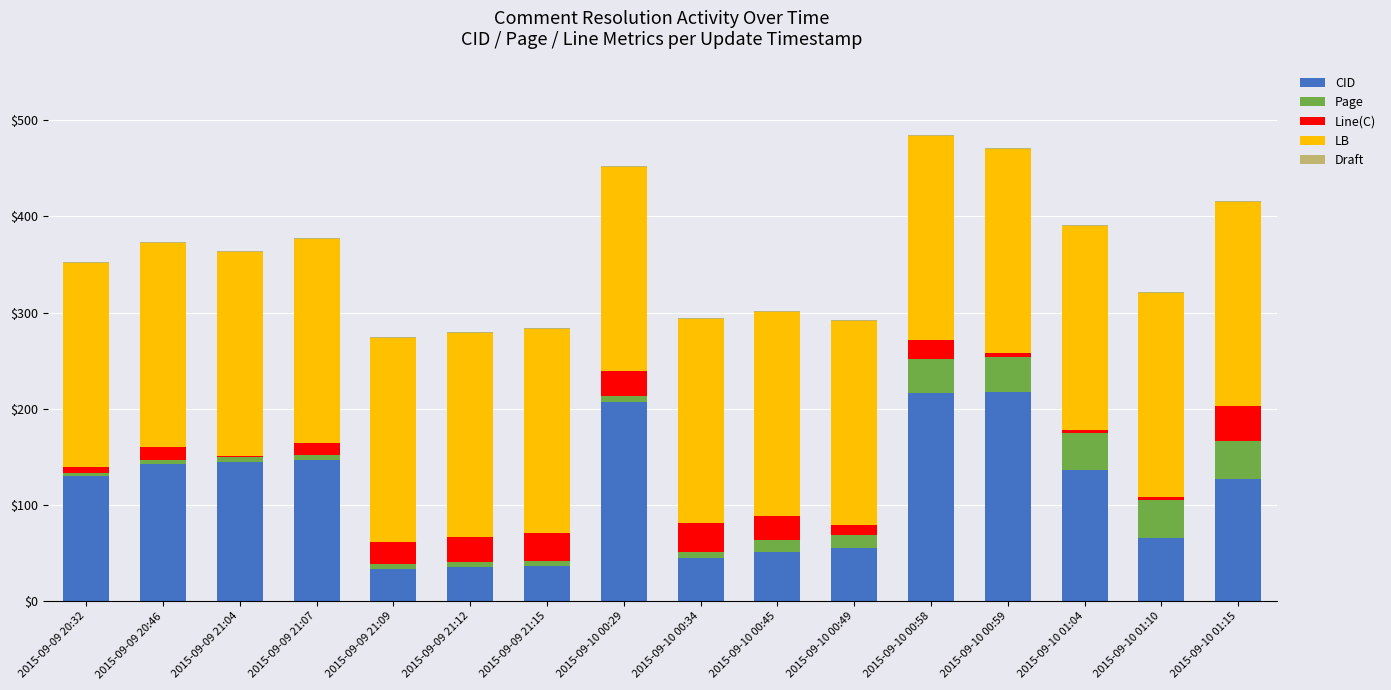

What is the maximum value for CID?

217